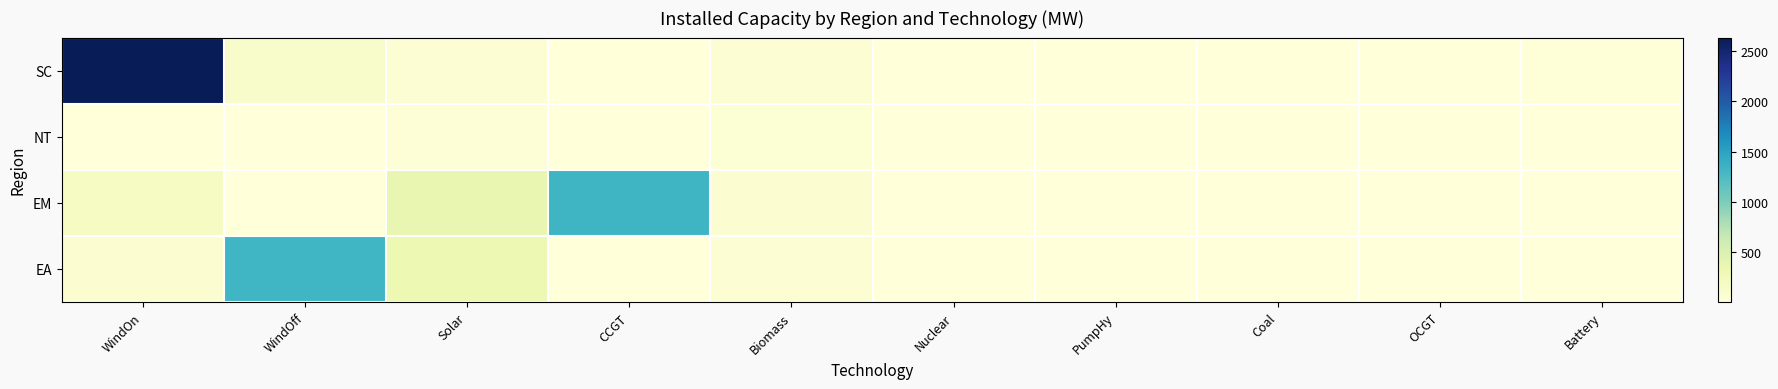

Reading left to right, extract all data points from this chart.

SC: WindOn=2635.1	WindOff=123.2	Solar=60.7	CCGT=0.0	Biomass=58.6	Nuclear=0.0	PumpHy=0.0	Coal=0.0	OCGT=0.0	Battery=21.0
NT: WindOn=1.0	WindOff=0.0	Solar=27.6	CCGT=0.0	Biomass=43.0	Nuclear=0.0	PumpHy=0.0	Coal=0.0	OCGT=0.0	Battery=10.2
EM: WindOn=186.1	WindOff=0.0	Solar=369.6	CCGT=1332.0	Biomass=76.2	Nuclear=0.0	PumpHy=0.0	Coal=0.0	OCGT=0.0	Battery=0.0
EA: WindOn=67.2	WindOff=1328.0	Solar=329.2	CCGT=0.0	Biomass=57.3	Nuclear=0.0	PumpHy=0.0	Coal=0.0	OCGT=0.0	Battery=0.0